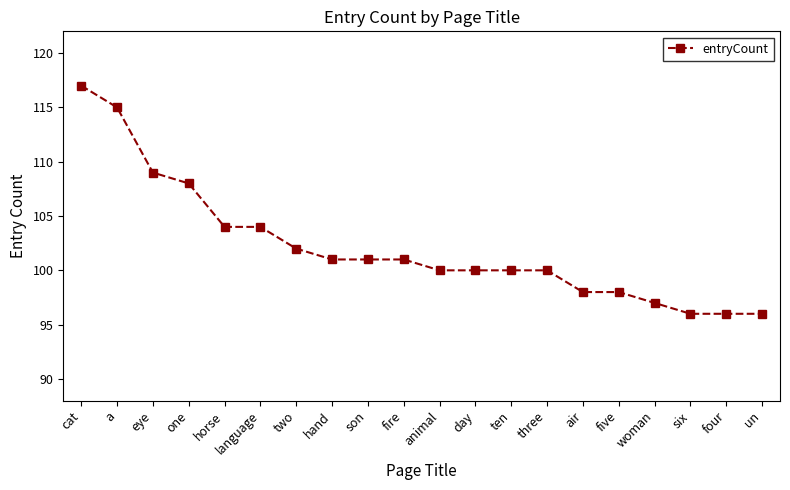

Does the chart have visible grid lines?

No